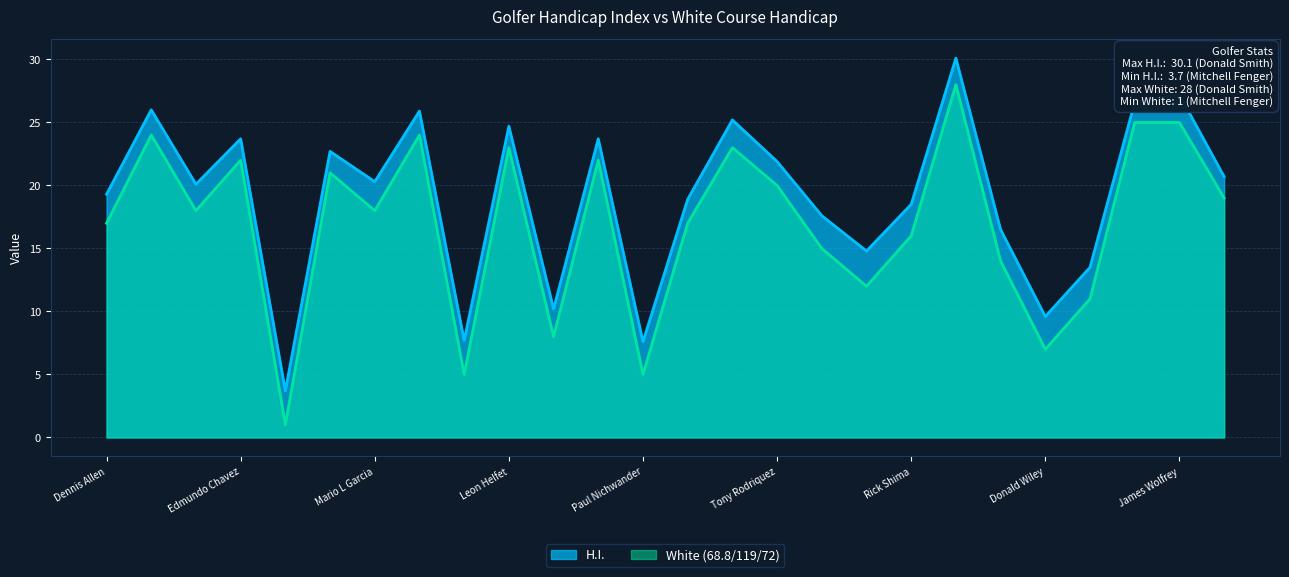

What is the label of the 13th point from the left?

Paul Nichwander